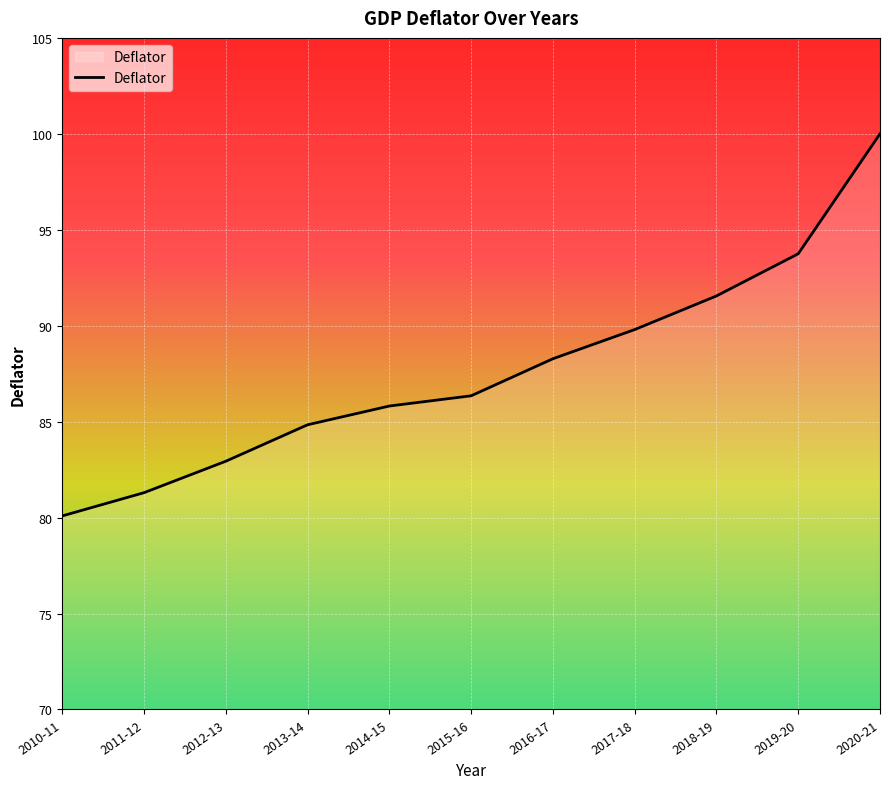

How many series are shown in this chart?

1